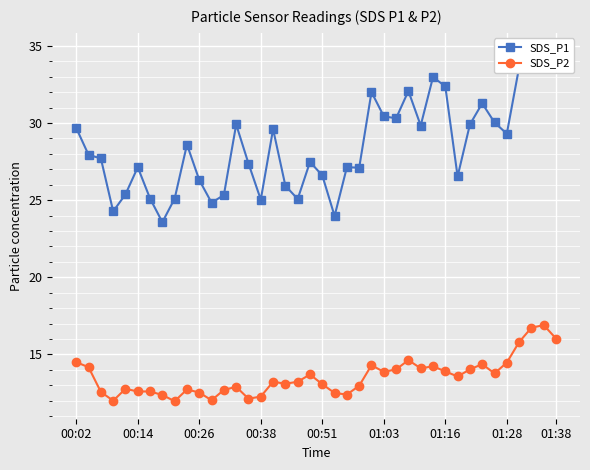

What is the highest value of the SDS_P2 series?

16.9